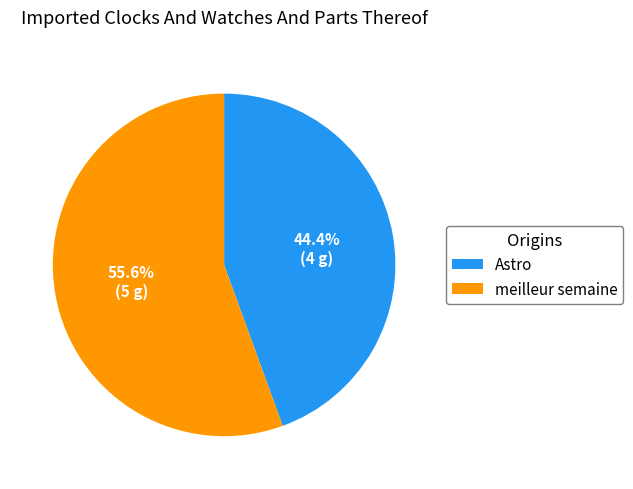

What is the ratio of the value at Astro to the value at meilleur semaine?

0.8